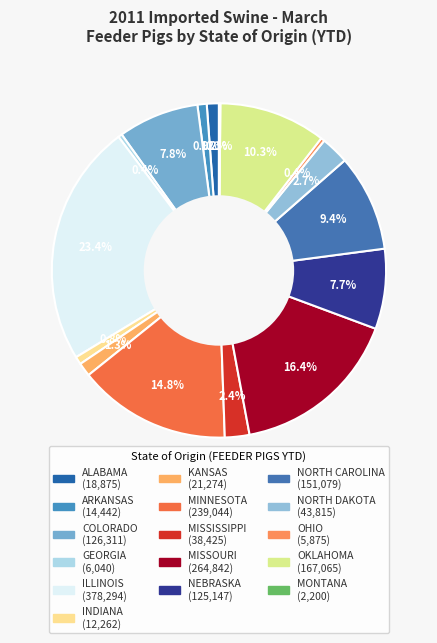

What is the smallest slice in the pie chart?

MONTANA